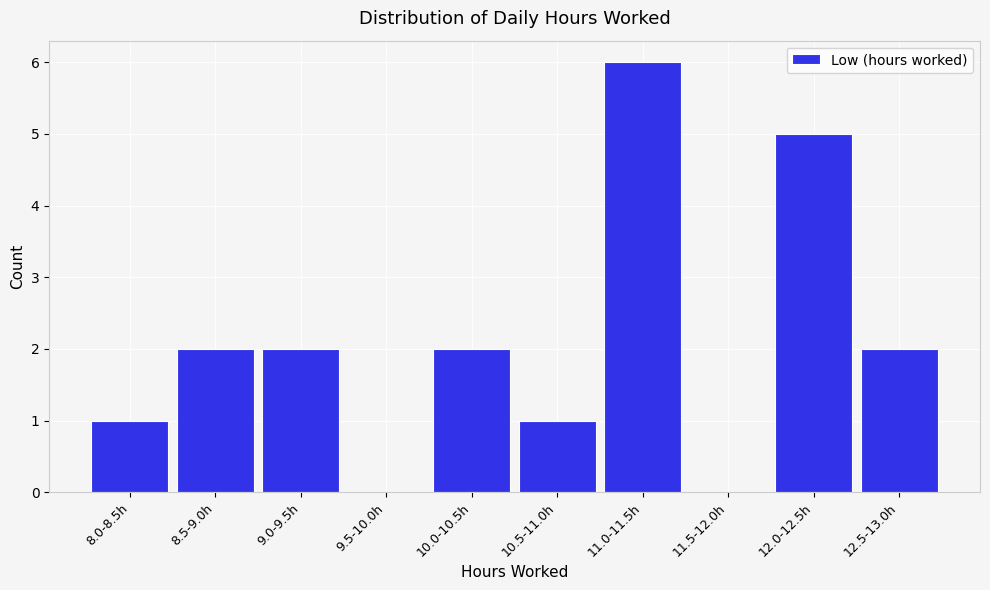

Reading left to right, extract all data points from this chart.

8.0-8.5h=1	8.5-9.0h=2	9.0-9.5h=2	9.5-10.0h=0	10.0-10.5h=2	10.5-11.0h=1	11.0-11.5h=6	11.5-12.0h=0	12.0-12.5h=5	12.5-13.0h=2